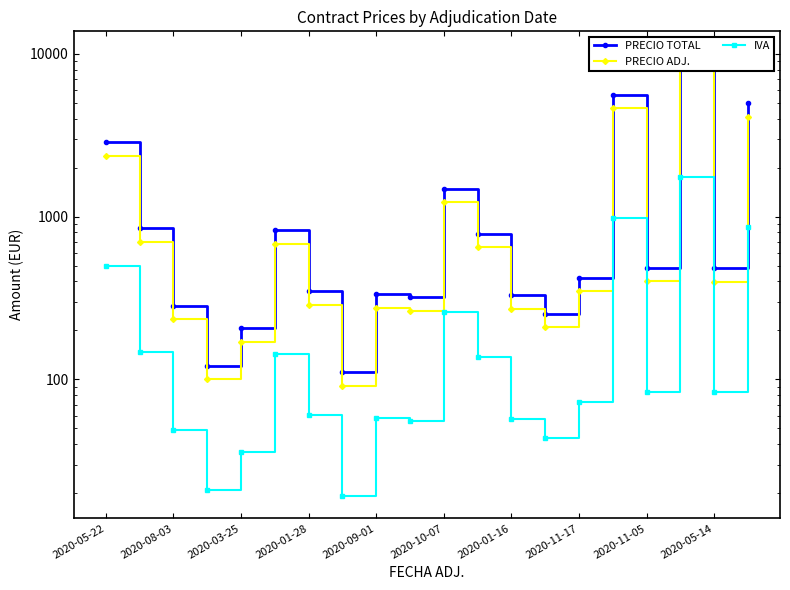

What is the approximate value of PRECIO ADJ. at 15?

4642.4